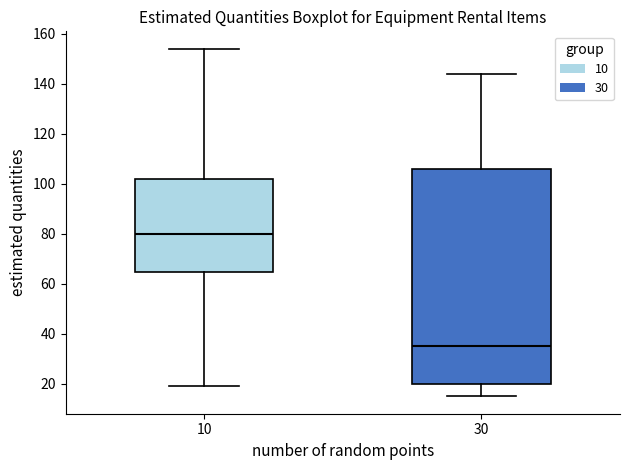

Where does the upper whisker of the box at x = 10 end on the y-axis? The values are not printed on the chart, so give them approximately, as read against the axis.

154